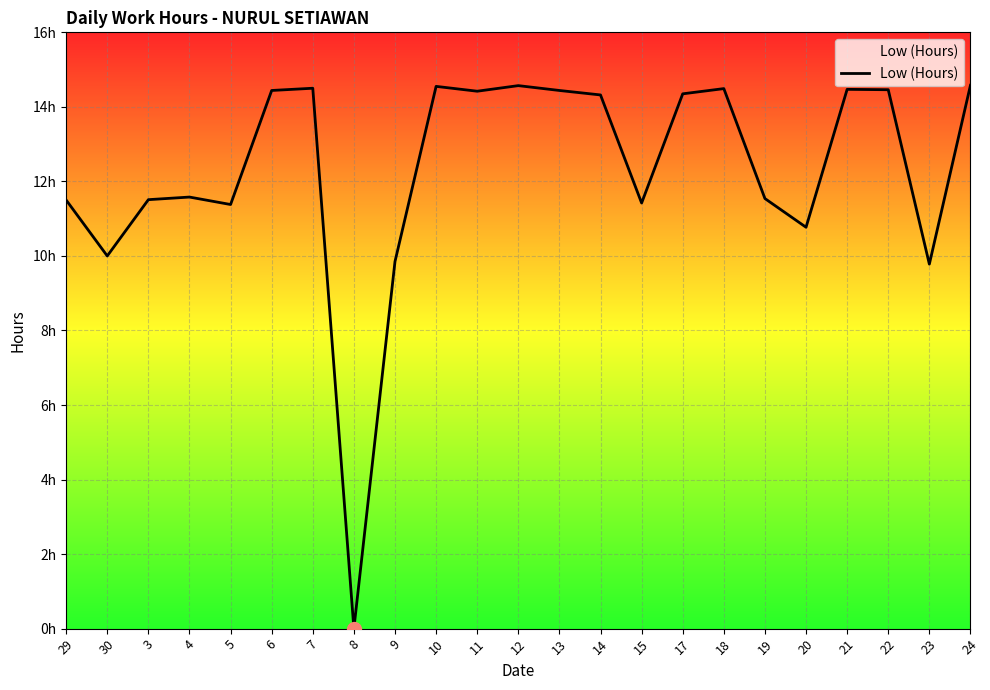

True or false: the data shows 14.6 at 10.

True